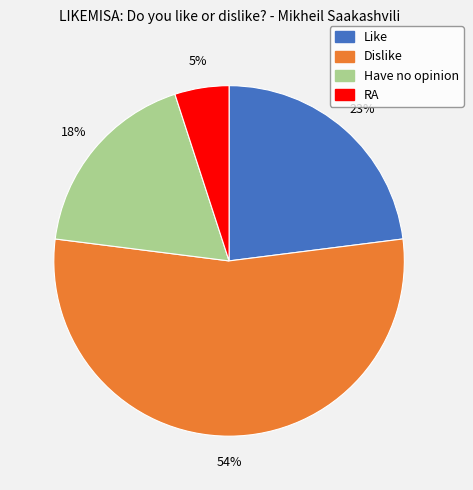

True or false: Dislike accounts for 49% of the total.

False